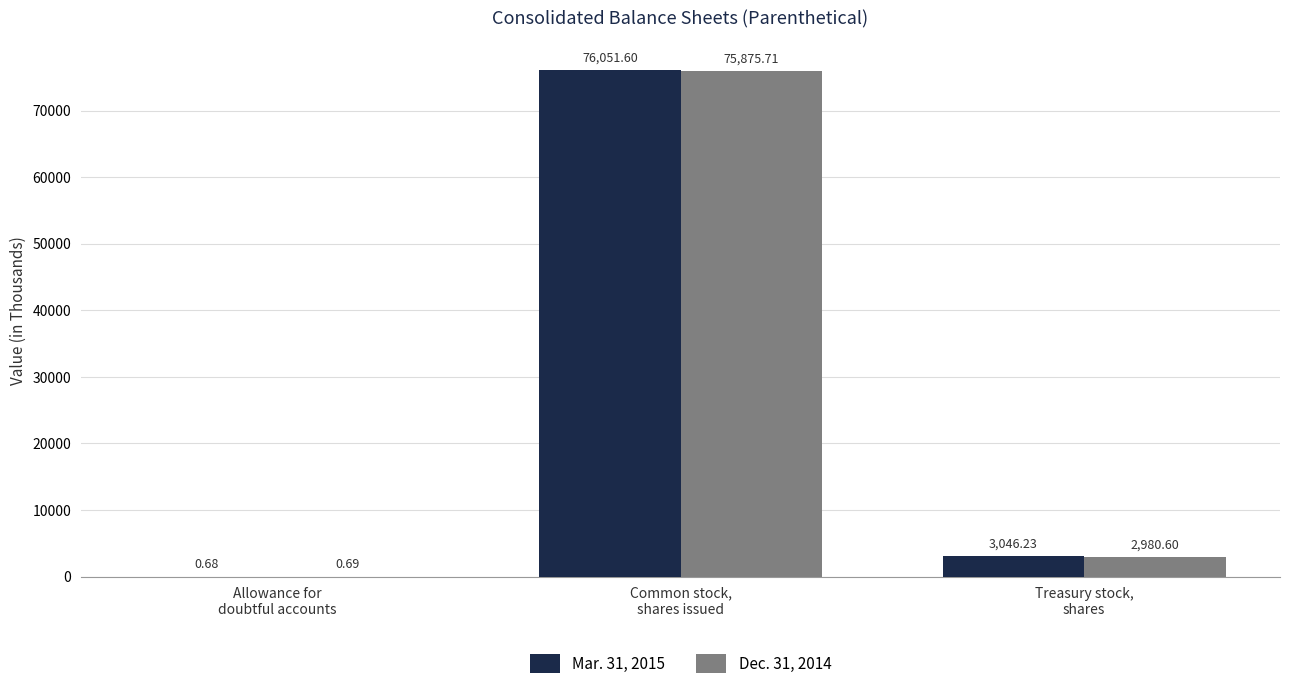

What are all the series names shown in the legend?

Mar. 31, 2015, Dec. 31, 2014